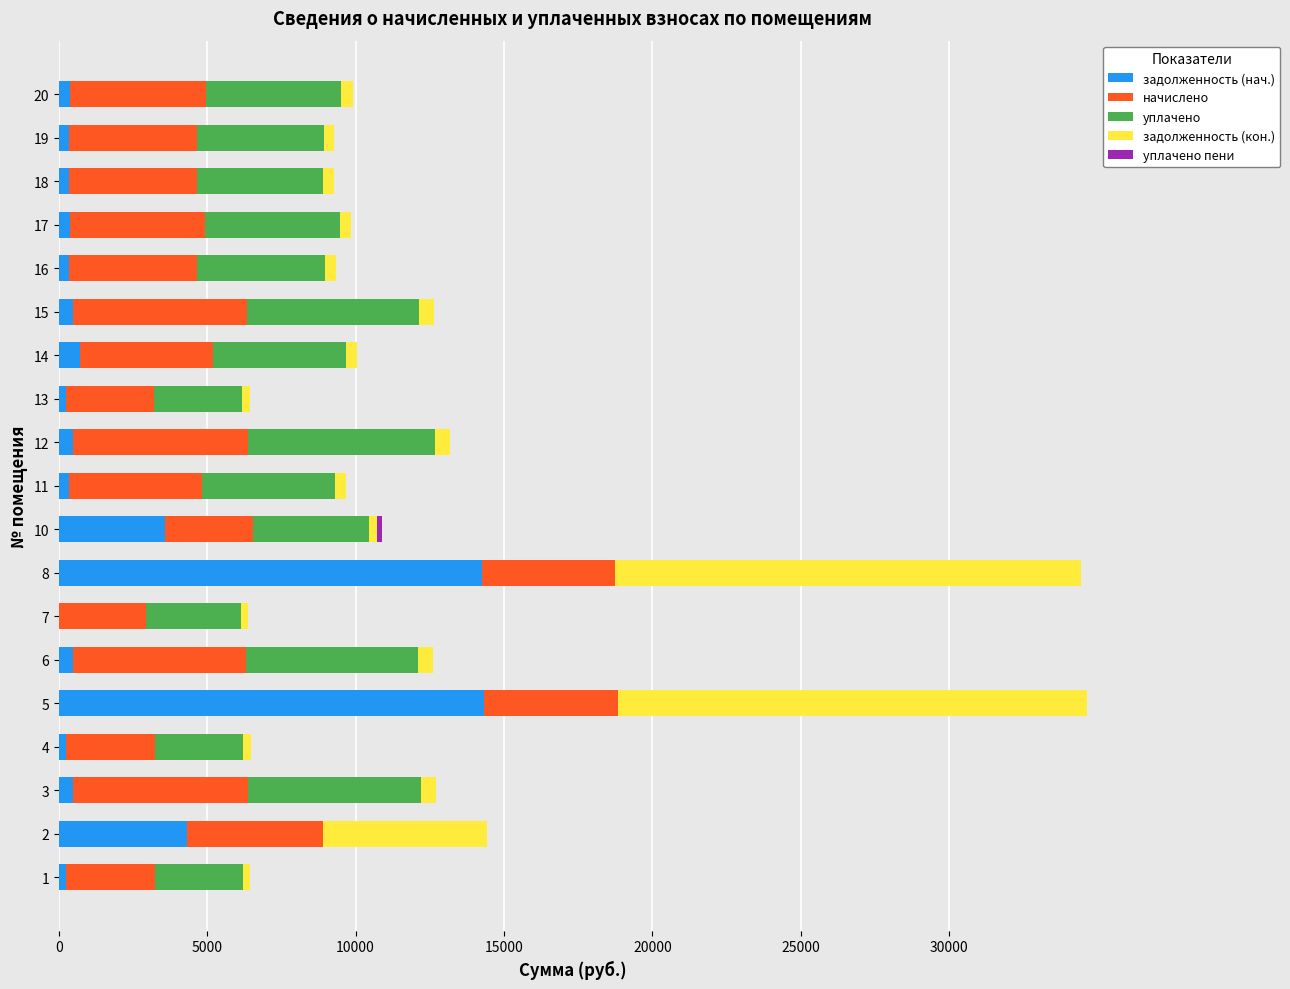

What is the total value across all series at 17?

9849.6